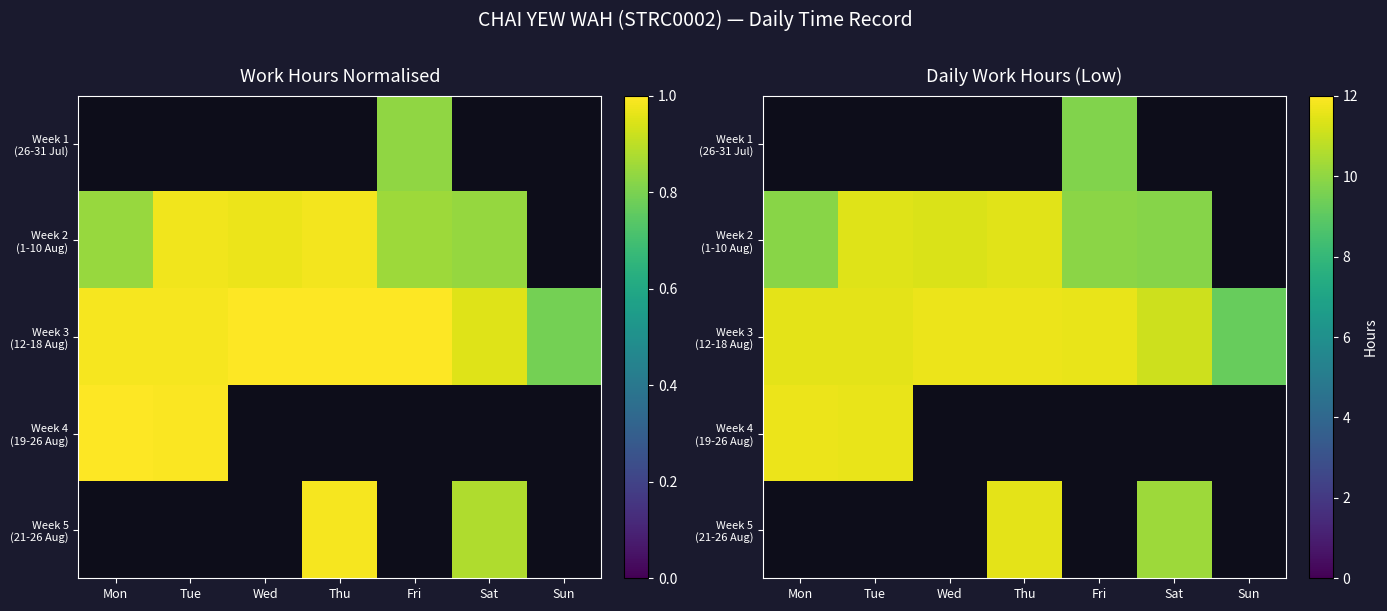

How many series are shown in this chart?

5